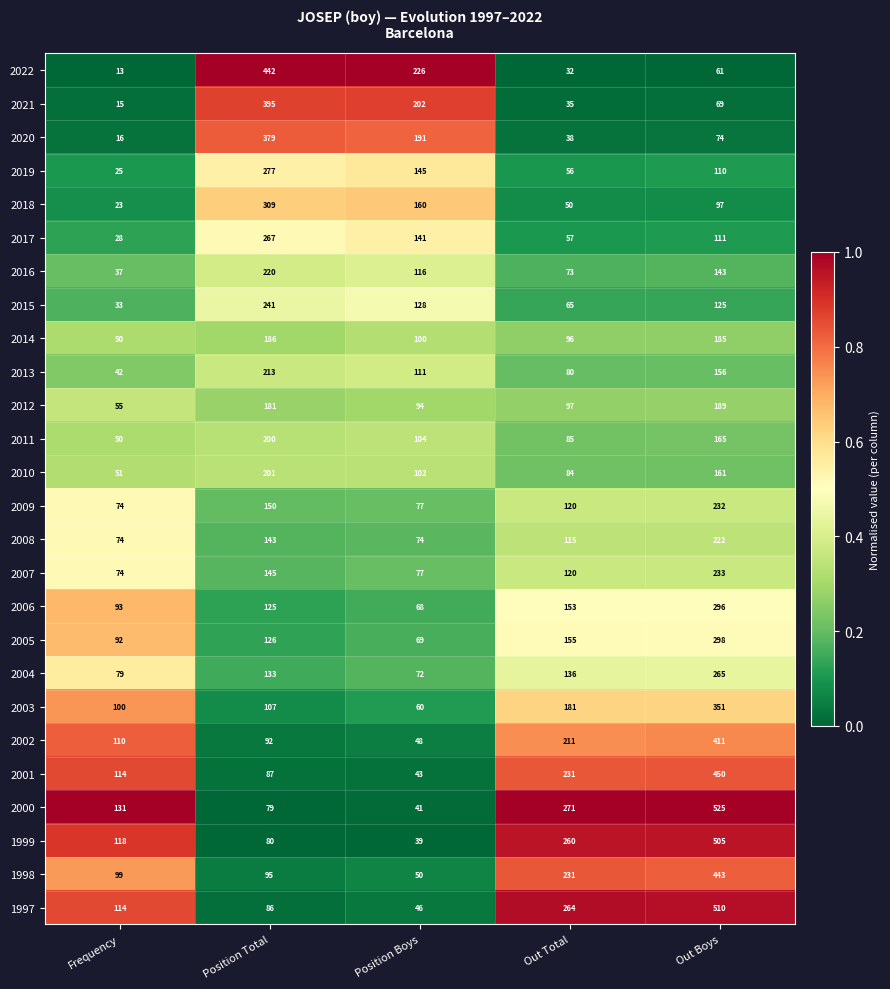

What is the total value across all series at Frequency?

1710